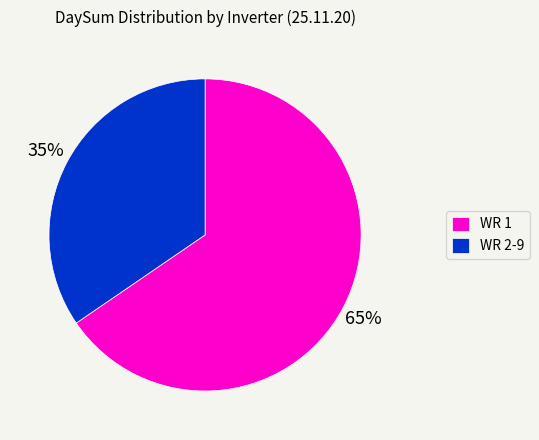

Is WR 1 the majority of the pie?

Yes